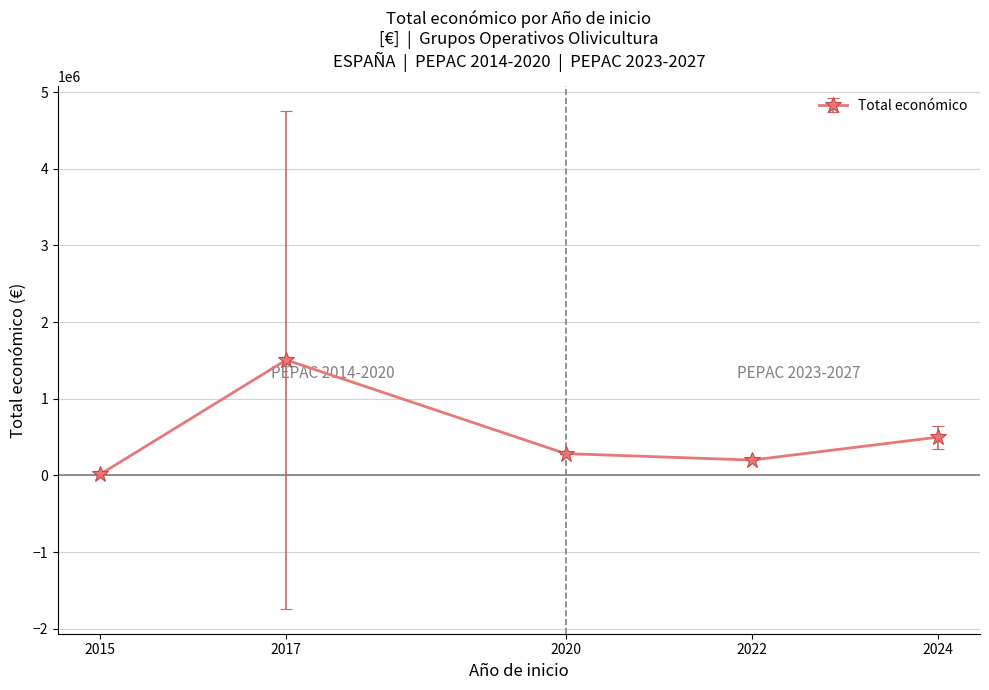

Which label corresponds to the largest value in the chart?

2017